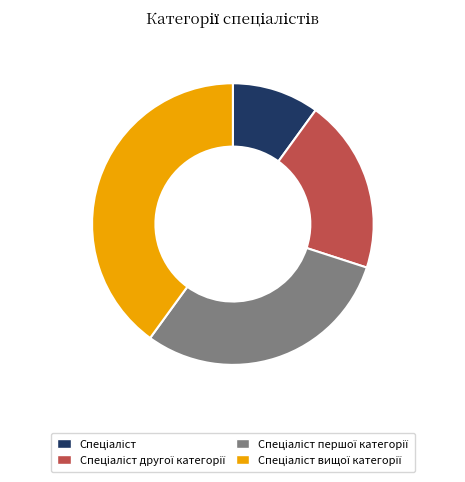

Is there a majority slice in this chart?

No